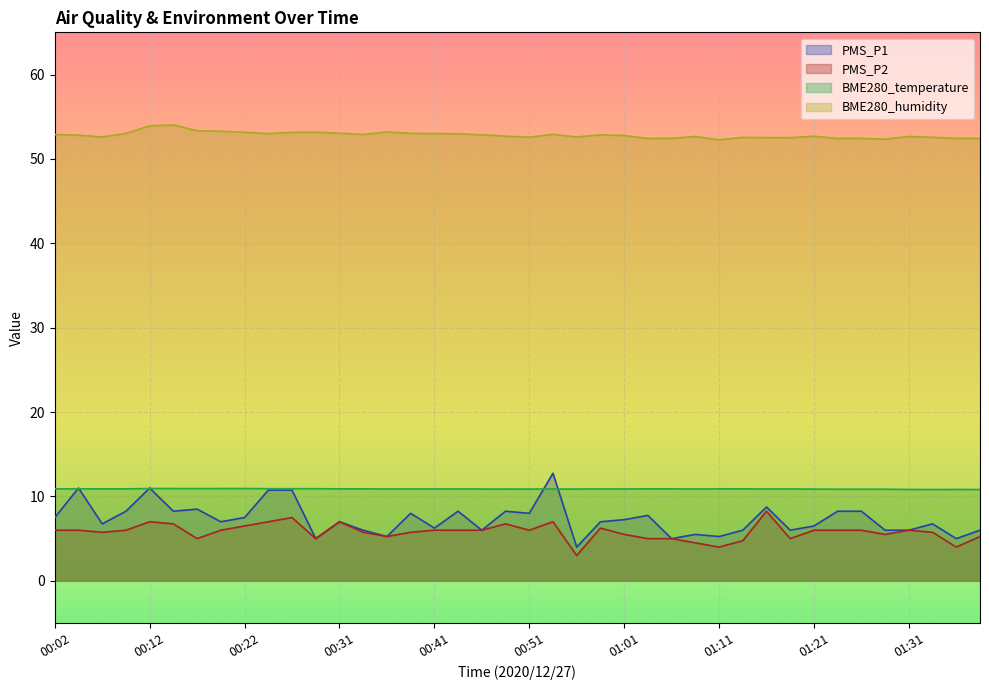

What is the maximum value for BME280_humidity?

54.0